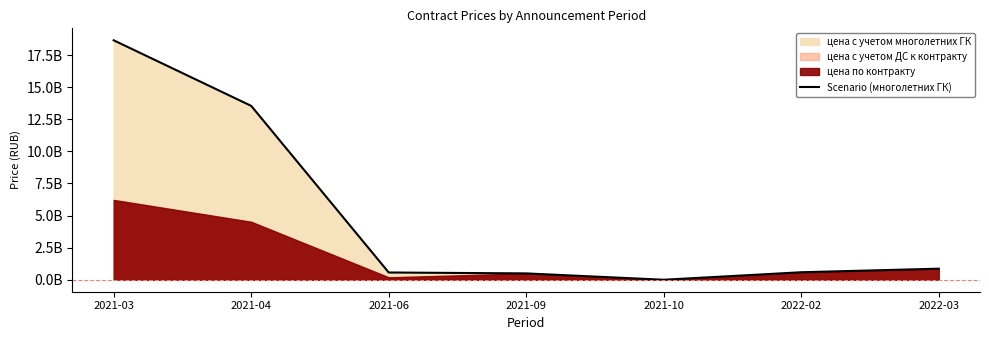

Rank the categories by value from lowest to highest.

2021-10, 2021-09, 2021-06, 2022-02, 2022-03, 2021-04, 2021-03